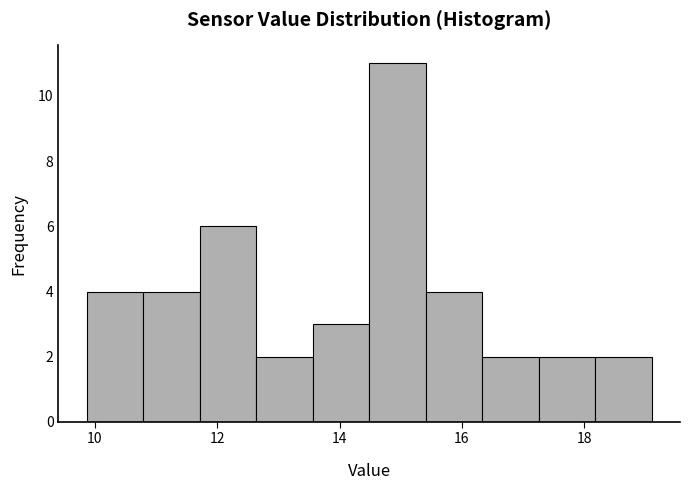

What is the height of the bar covering 18.2 to 19.2 on the x-axis? Neither the bar edges nor the heights are printed on the chart, so give them approximately, as read against the axes.

2